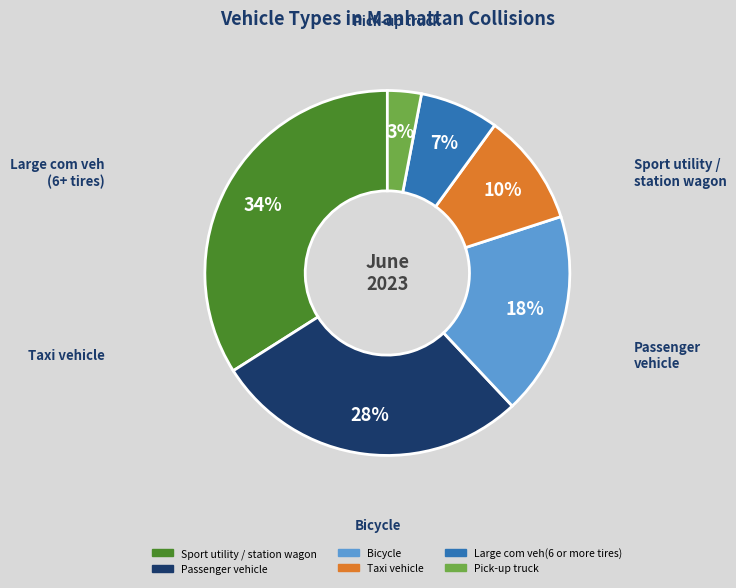

Between Large com veh(6 or more tires) and Bicycle, which is larger?

Bicycle